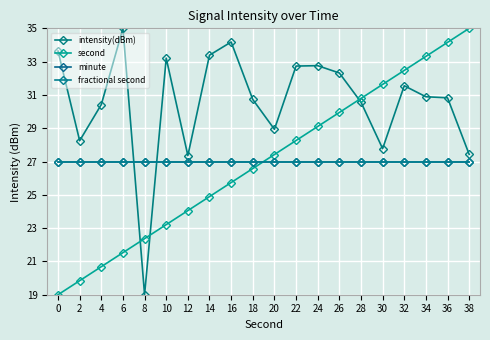

True or false: second has more than 2 points higher than both neighbors.

False